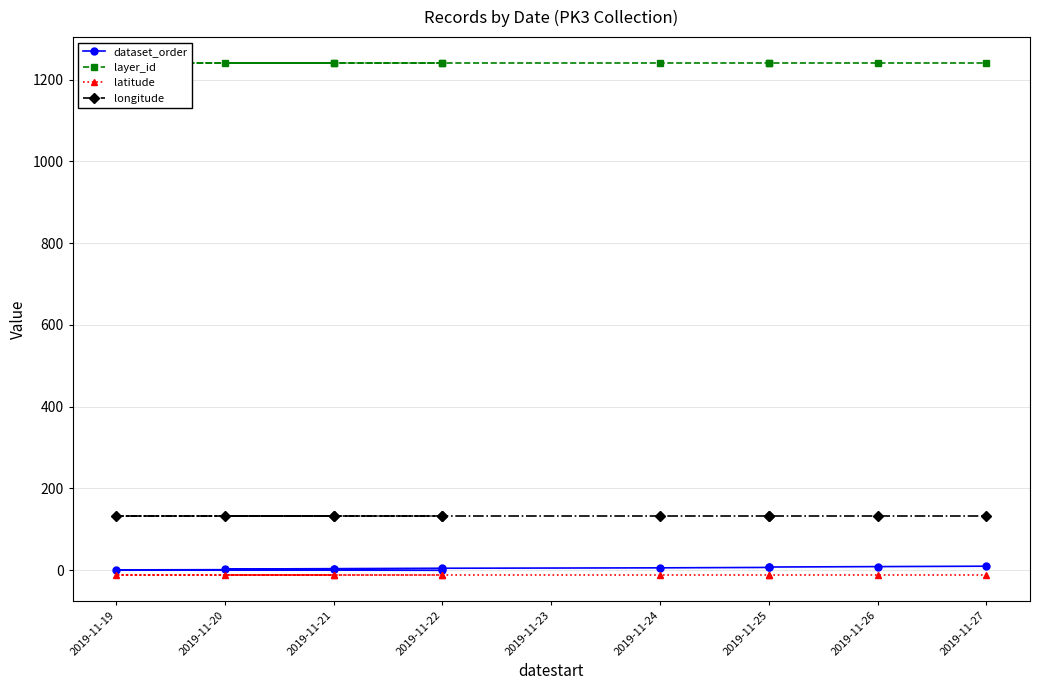

What is the value of the longitude point at the 3rd from the left?

133.3